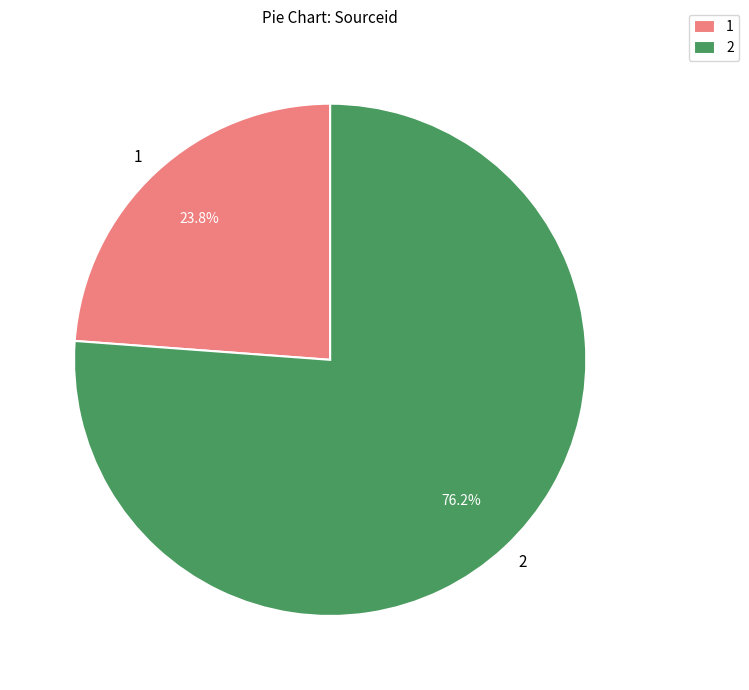

Is it true that 1 is 18% of the pie?

False